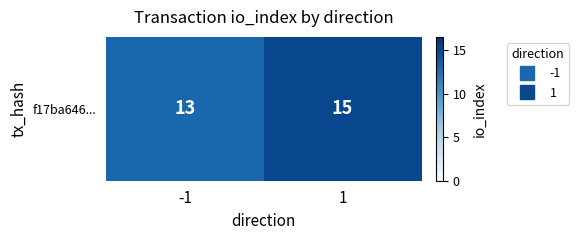

The value at 1 is 21. True or false?

False